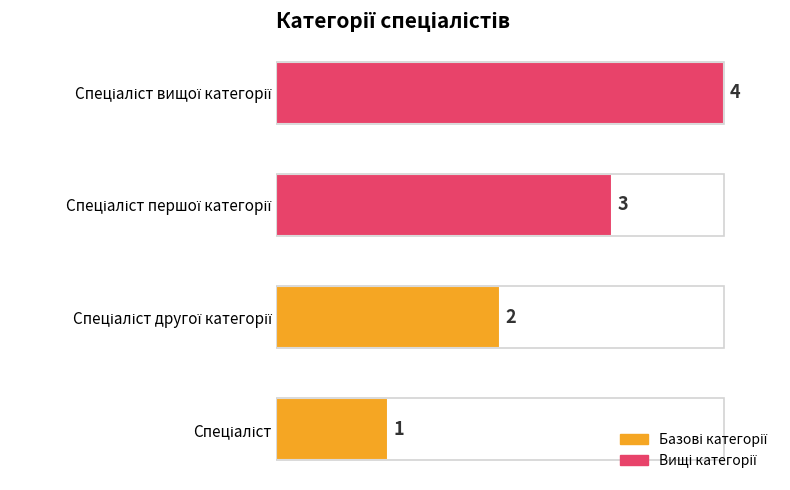

How many values are between 2 and 4?

3